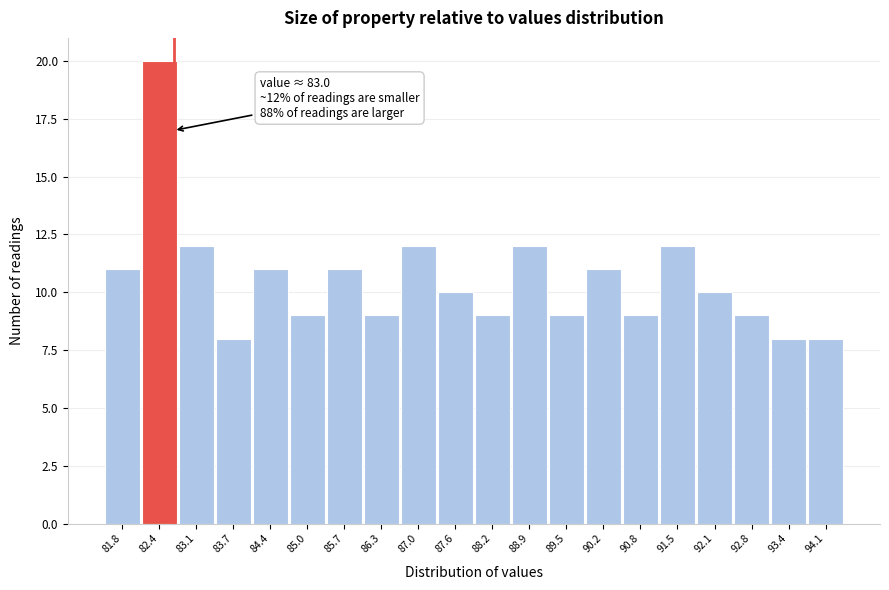

Reading left to right, what are all the values shown in this chart?

11	20	12	8	11	9	11	9	12	10	9	12	9	11	9	12	10	9	8	8